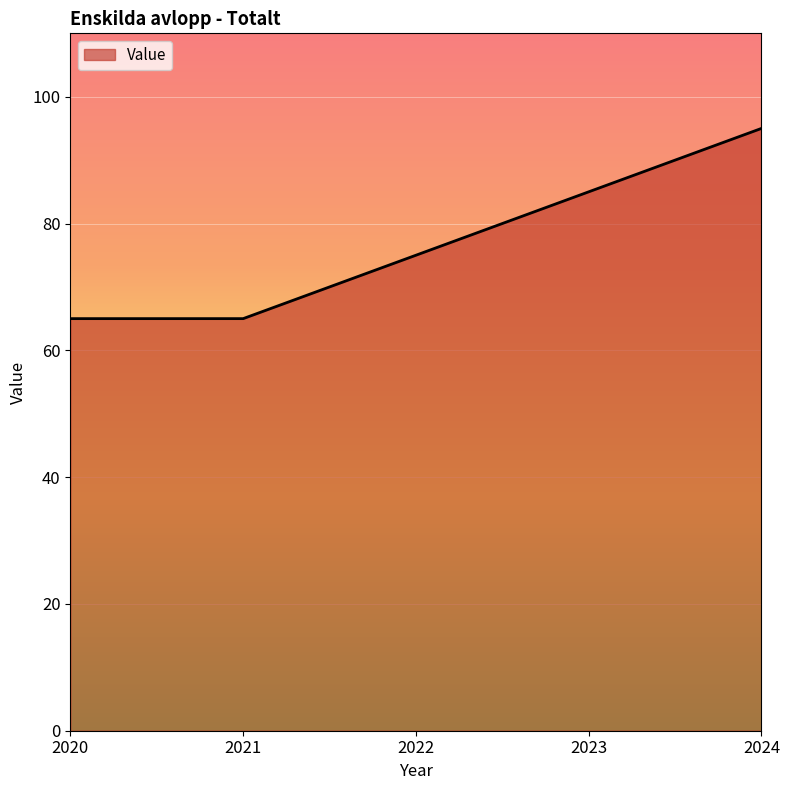

What is the change in value from 2021 to 2022?

+10